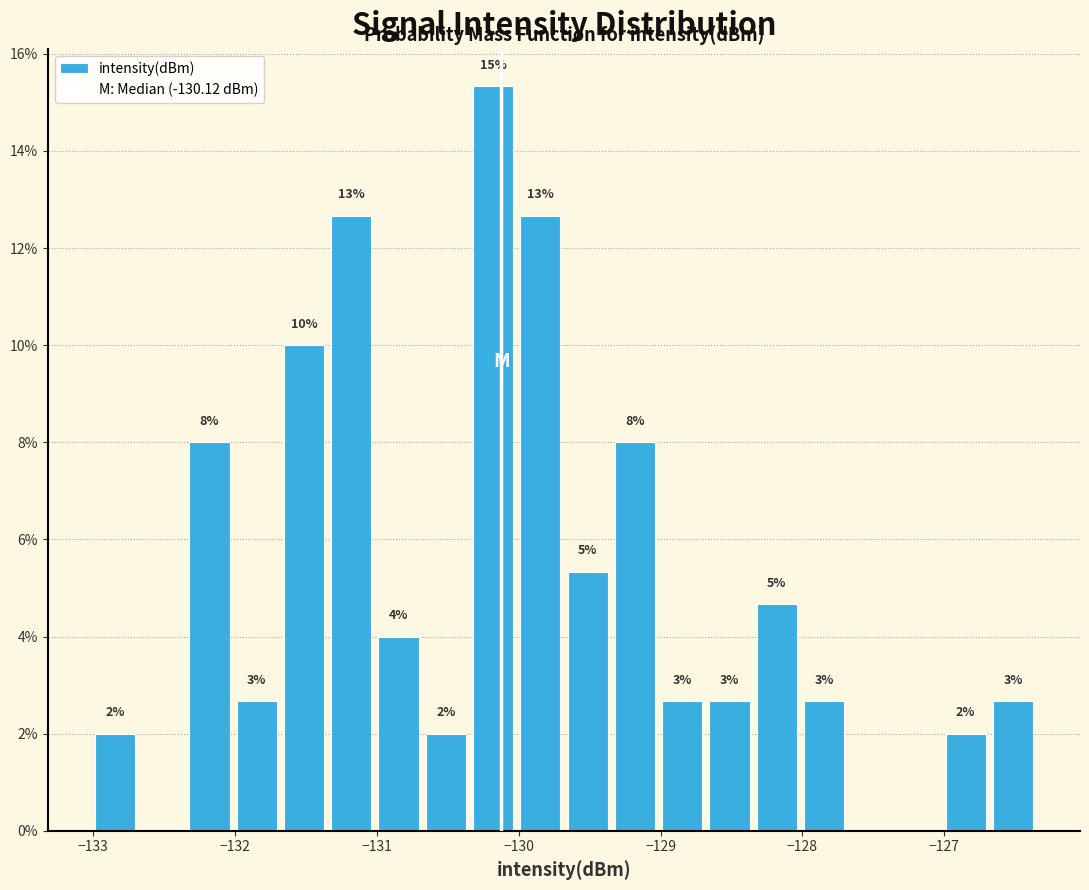

Around what value on the x-axis is the tallest bar? Give the approximate position of its centre, as read against the axis.

-130.2